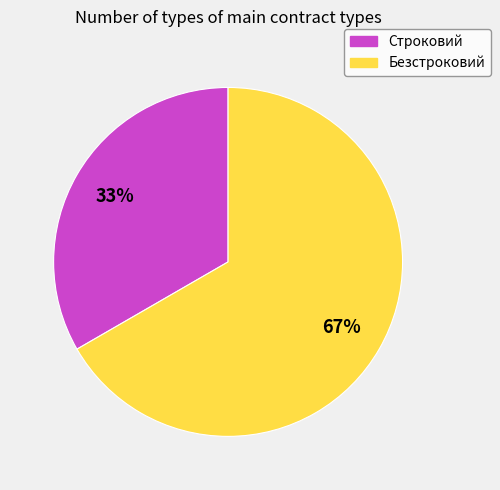

Which has a higher value, Безстроковий or Строковий?

Безстроковий